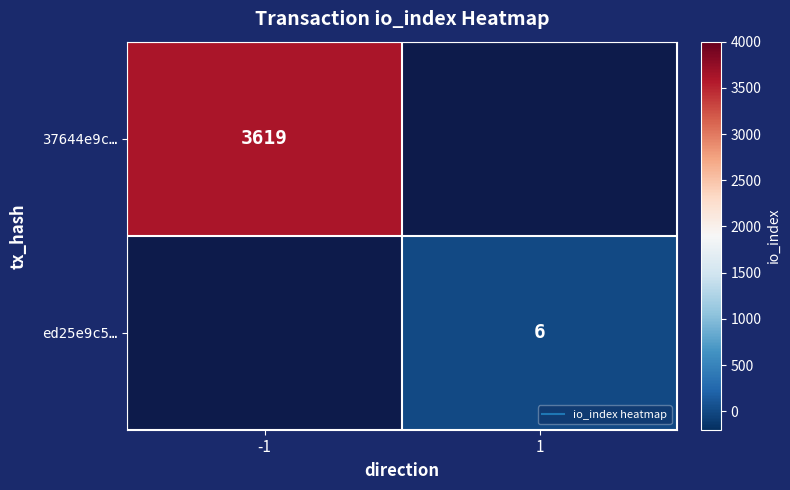

How many positive values does the 37644e9c… series have?

1